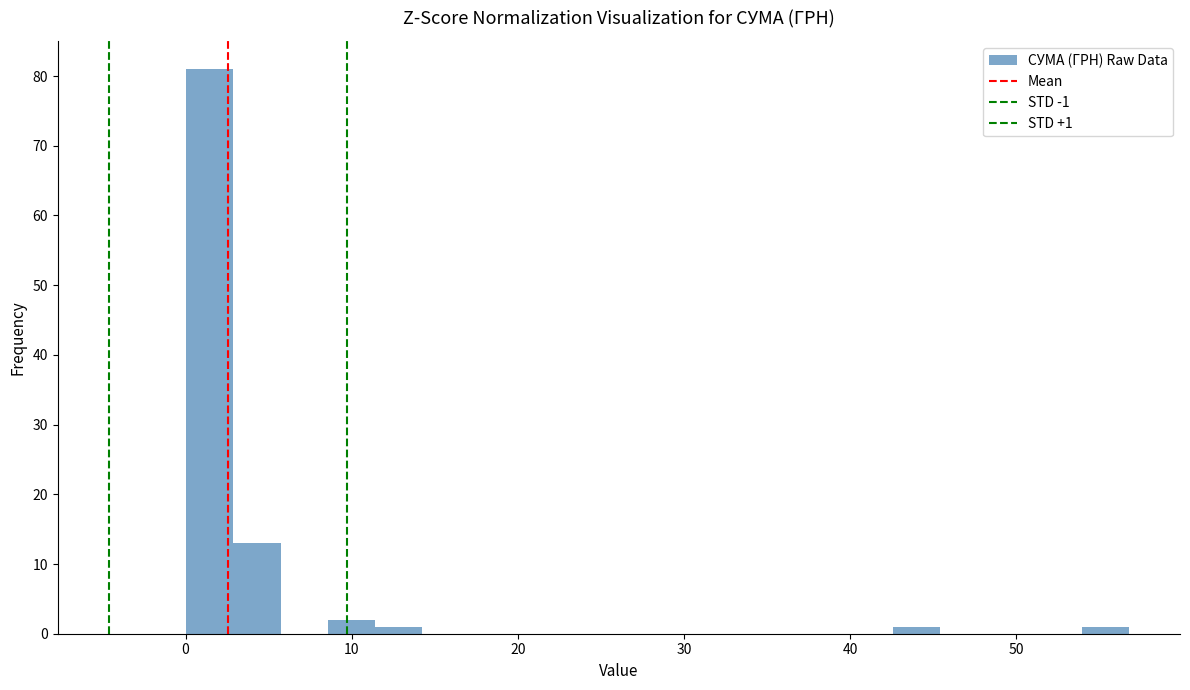

Around what value on the x-axis is the tallest bar? Give the approximate position of its centre, as read against the axis.

1